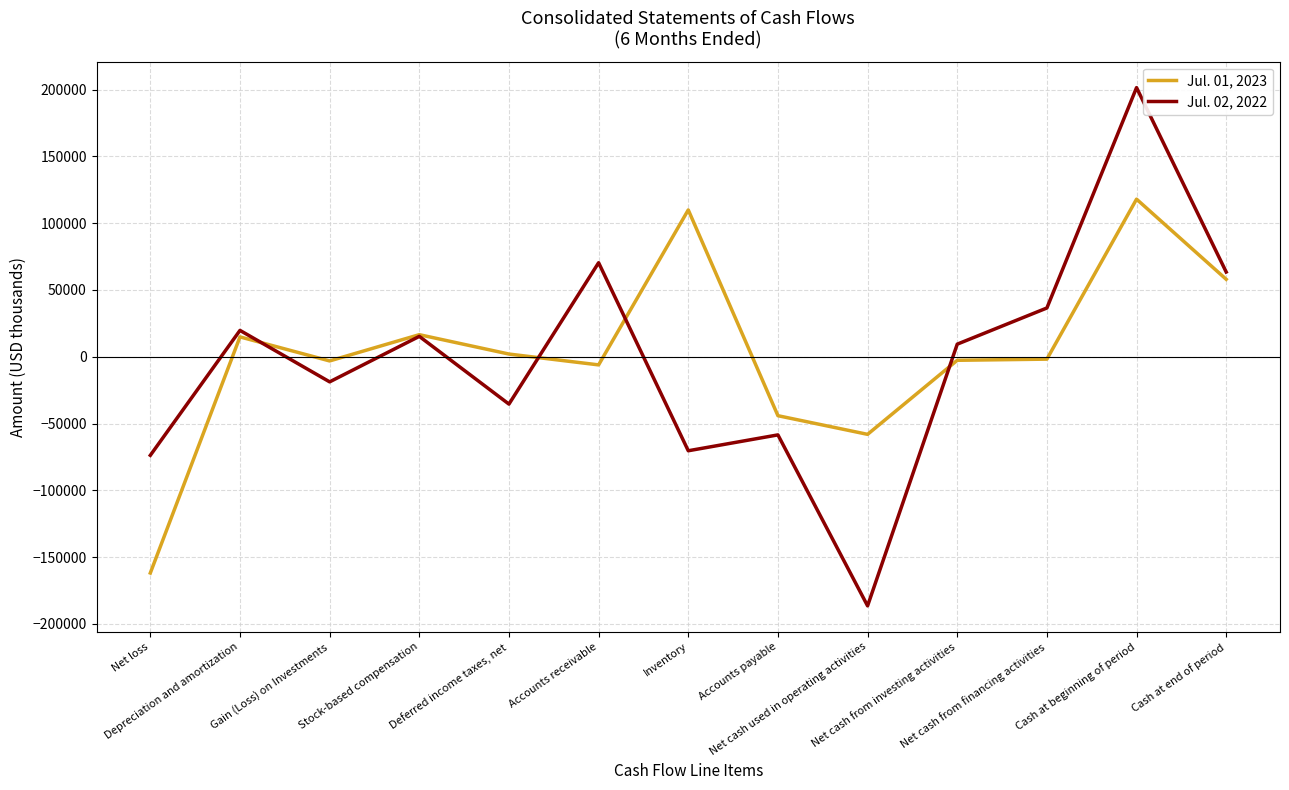

List the series in order of their peak value, highest first.

Jul. 02, 2022, Jul. 01, 2023